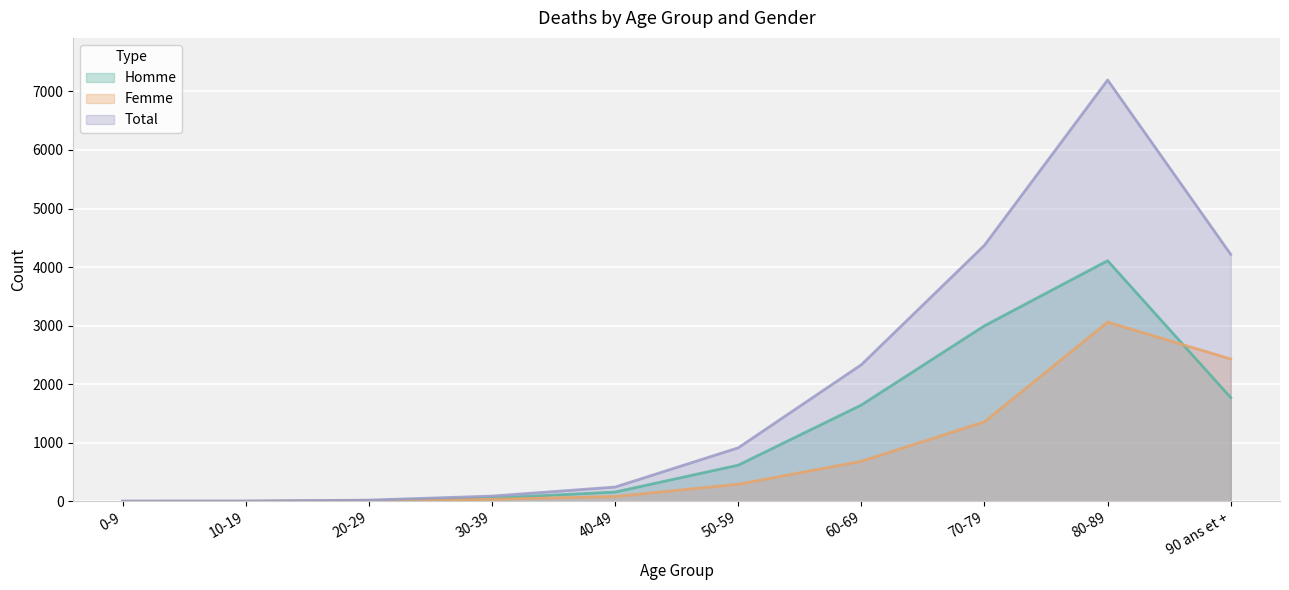

What position from the right is 90 ans et +?

1